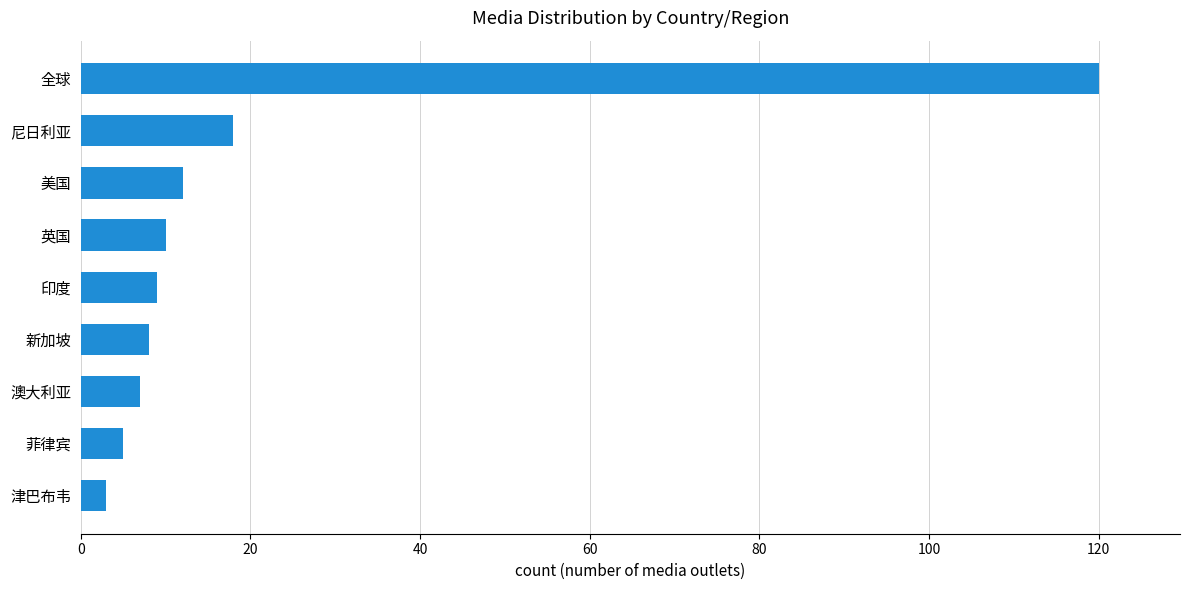

At which label is the value closest to 61?

尼日利亚